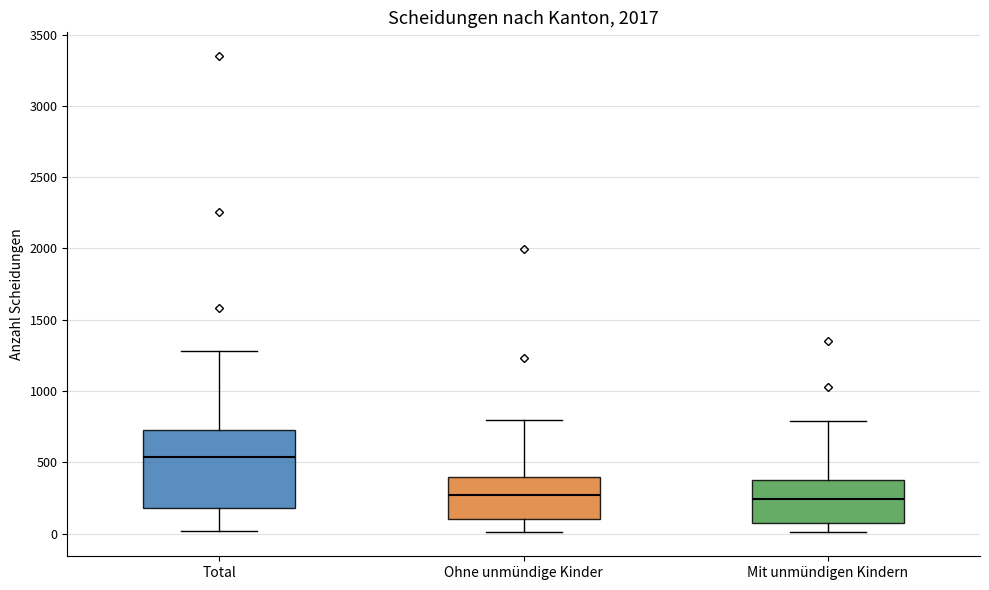

Comparing the boxes themselves (not the whiskers), which one is the tallest?

Total